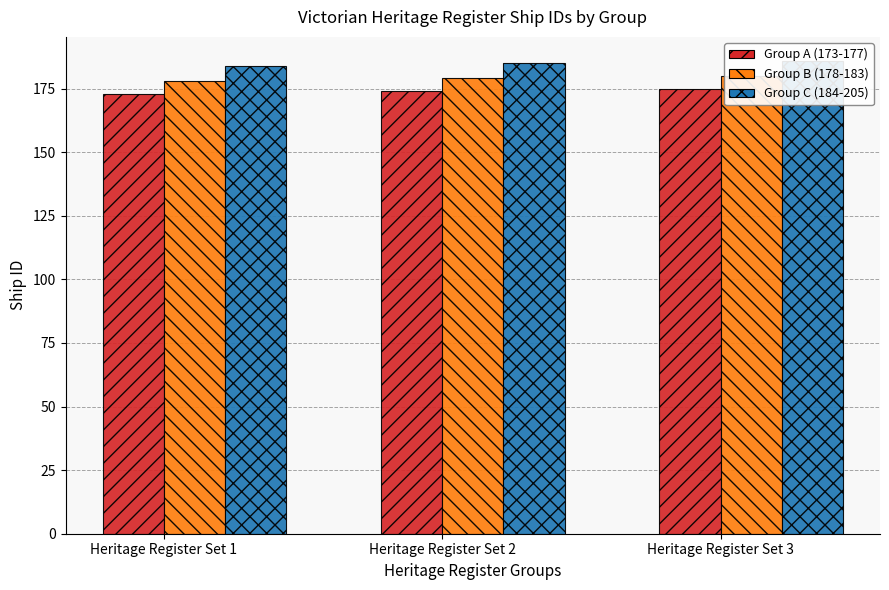

What is the minimum value shown in the chart?

173